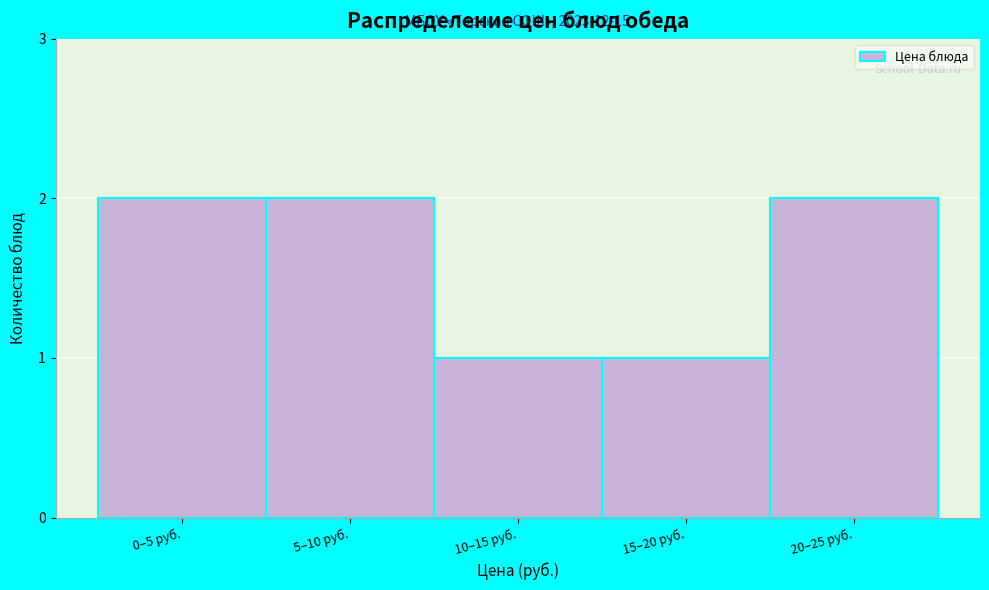

Reading right to left, extract all data points from this chart.

2	1	1	2	2